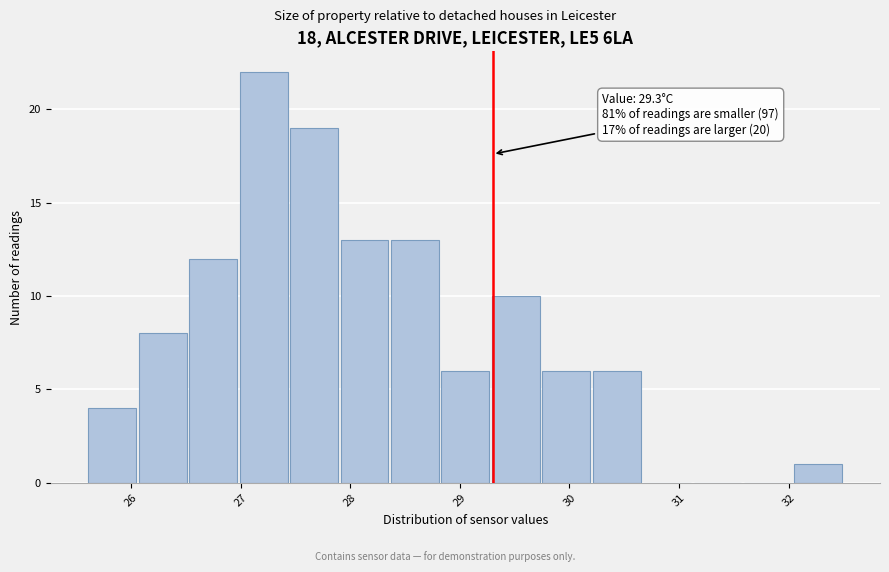

Over which range of the x-axis is the bar tallest?

26.98 to 27.44